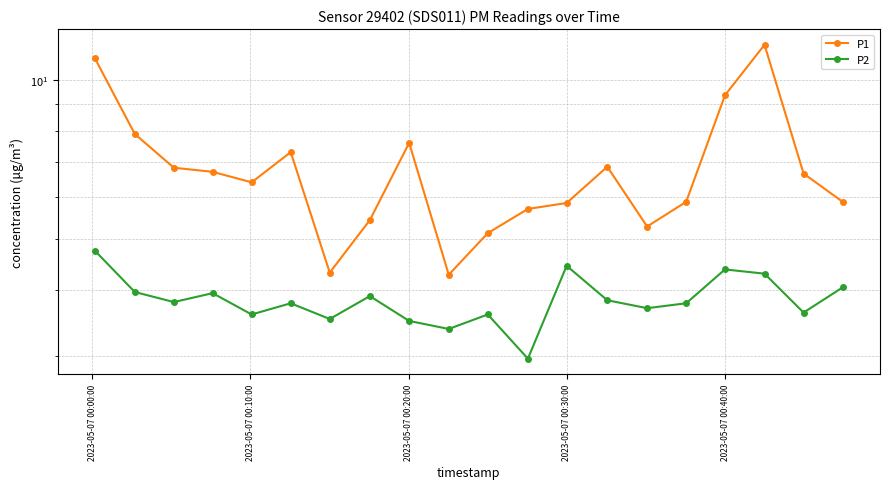

How many data points in P1 are above 6?

11